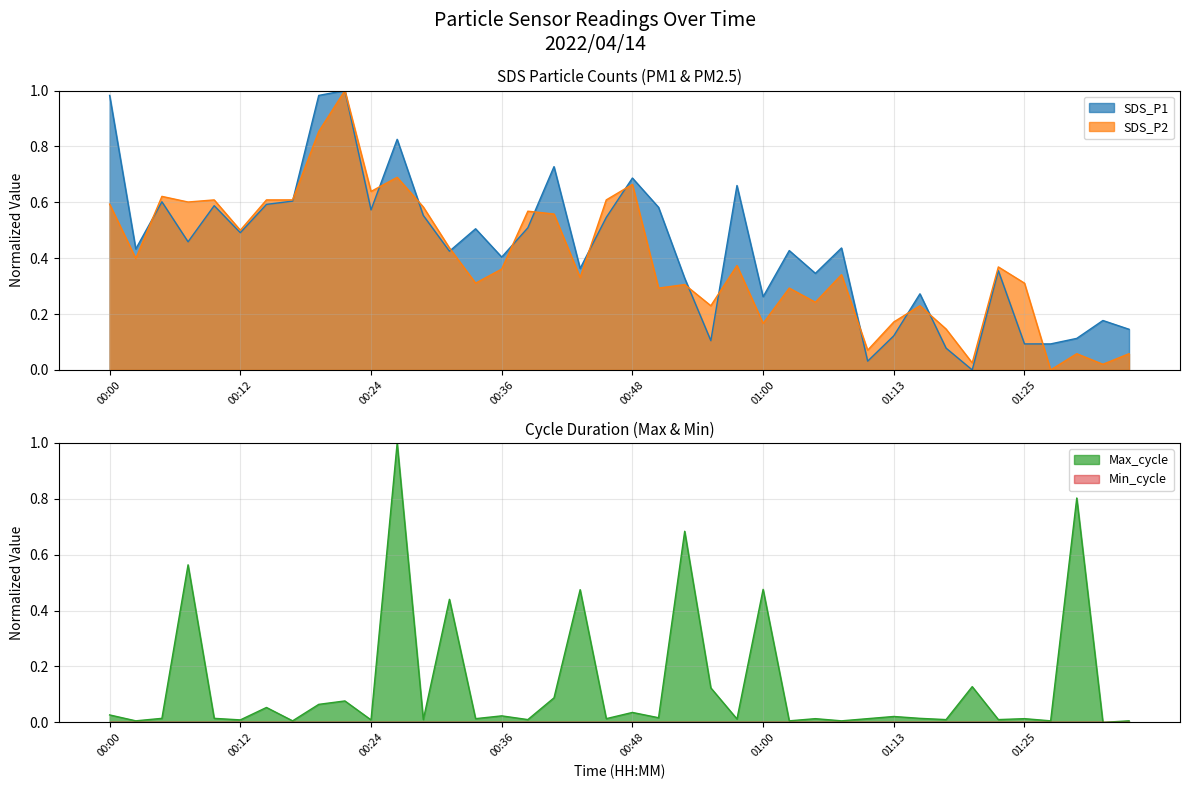

Which category has the lowest value in the SDS_P1 series?

01:20